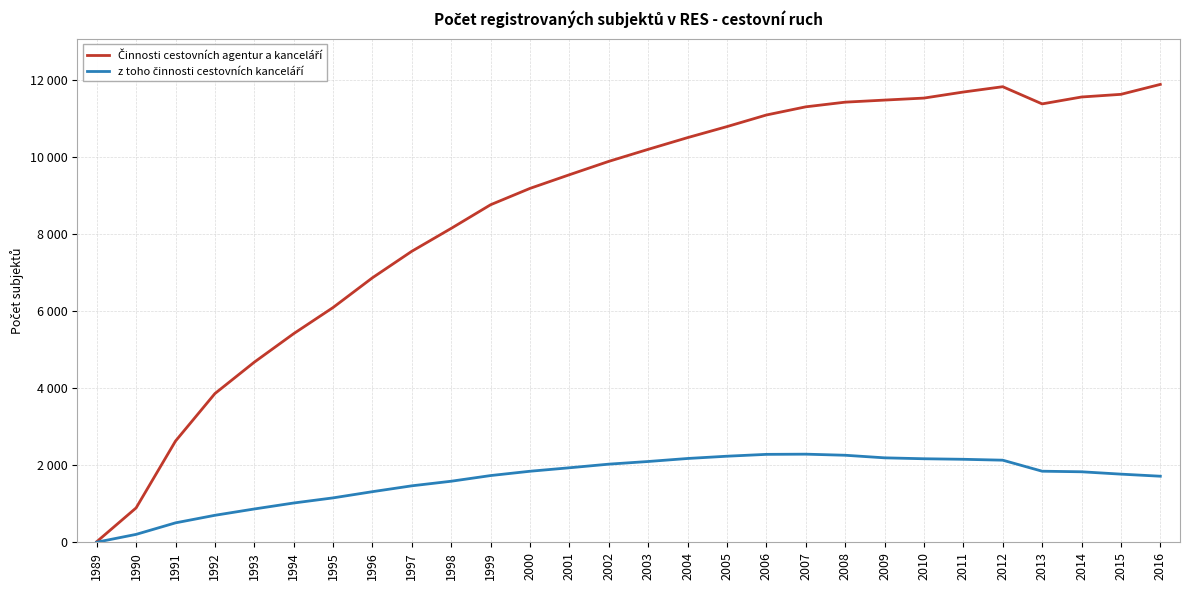

Does the chart have visible grid lines?

Yes